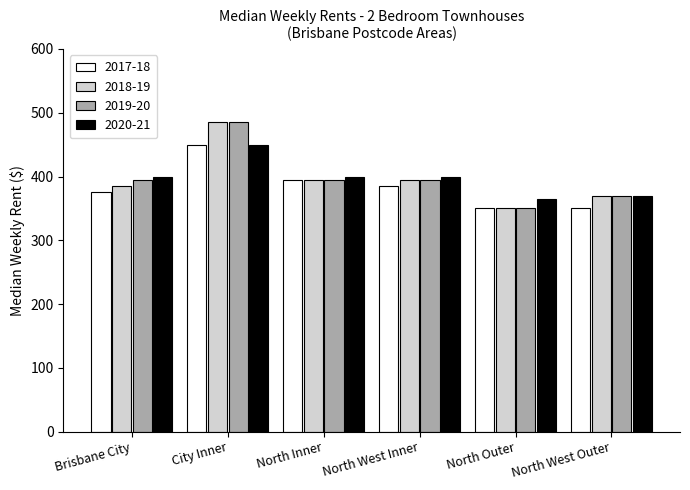

What is the spread (max minus min) of values at North West Inner?

15